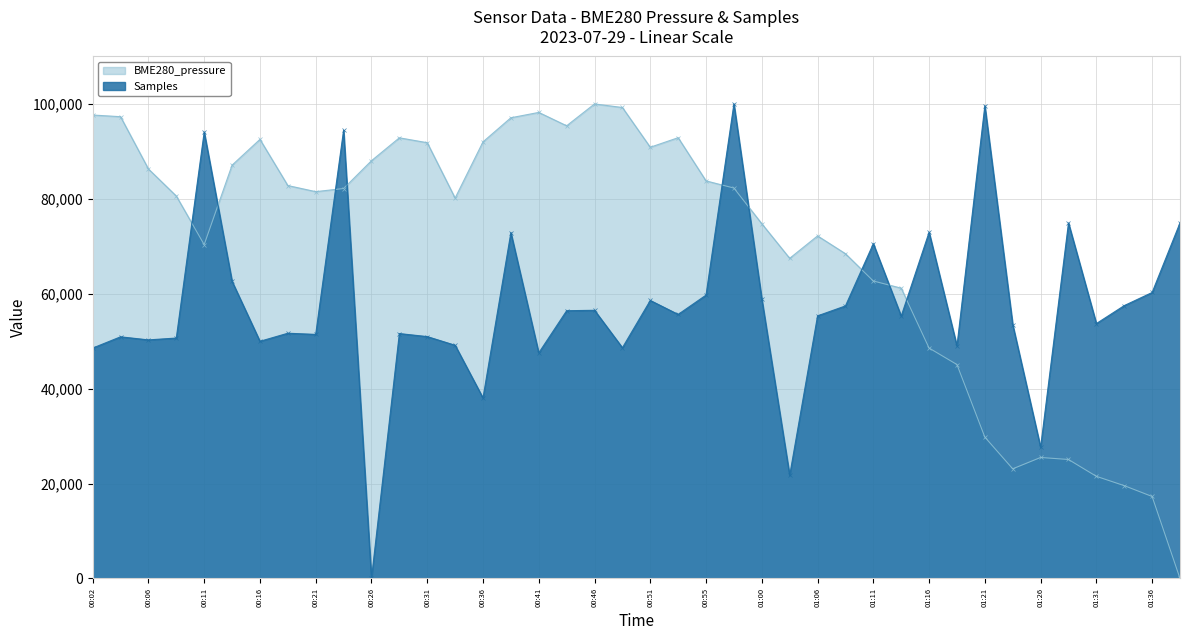

Does the chart display data point markers on the line(s)?

Yes